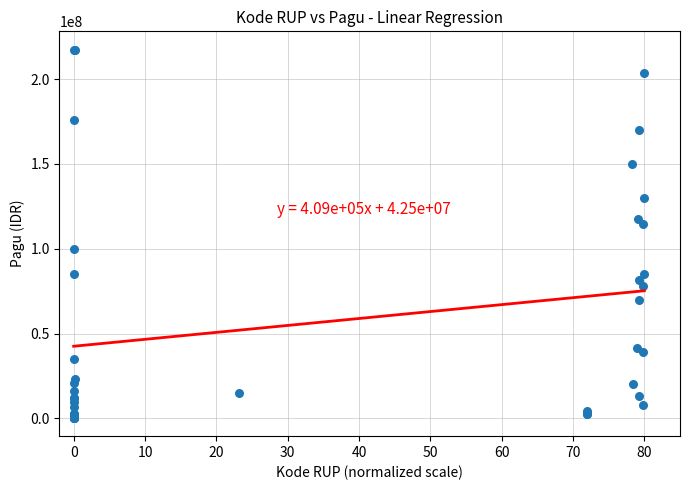

What Y value in the scatter plot is closest to 108830000?

114296000